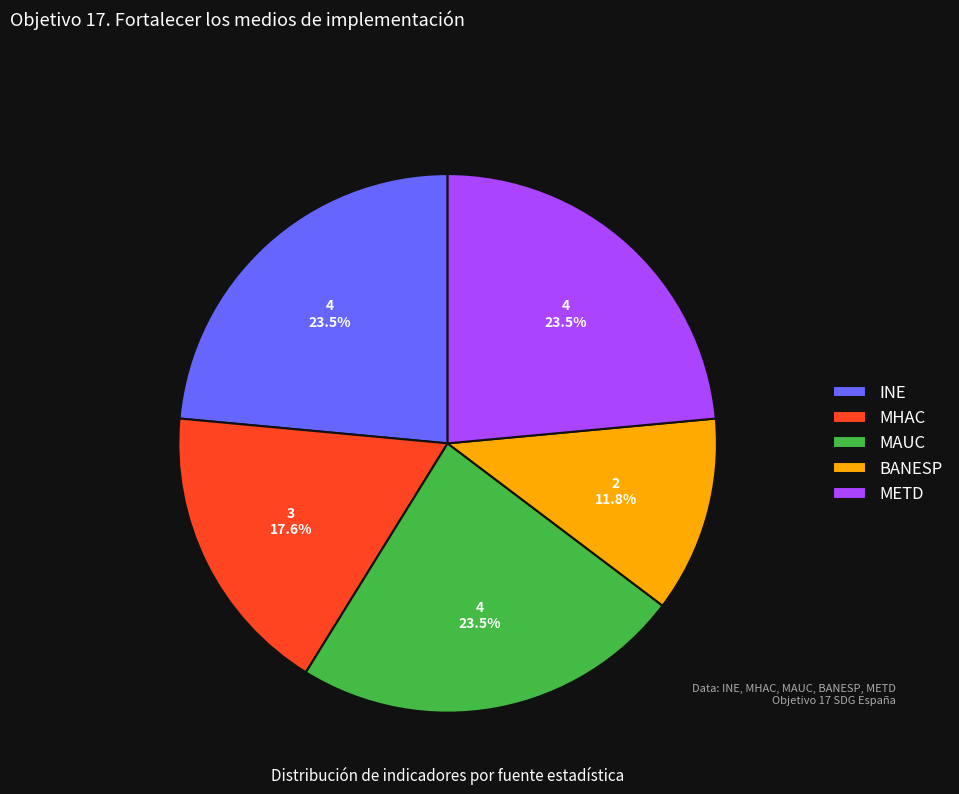

What percentage do BANESP and METD together represent?

35.3%